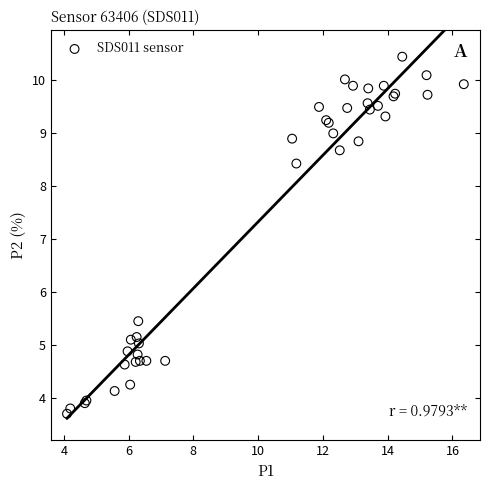

What Y value in the scatter plot is closest to 7?

8.4